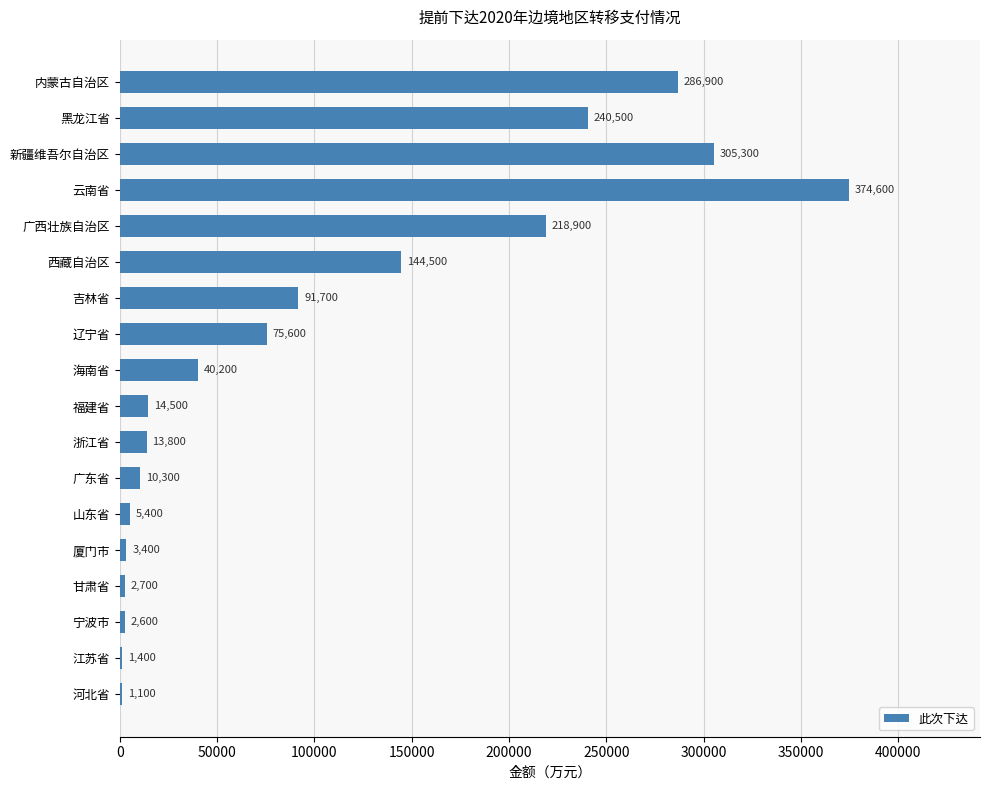

What is the maximum value shown in the chart?

374600